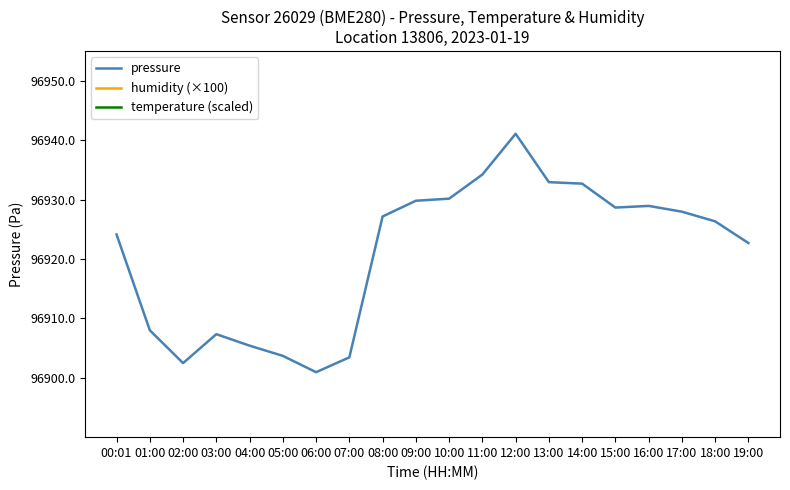

What is the value of the temperature (scaled) point at the 1st from the left?

93380.0